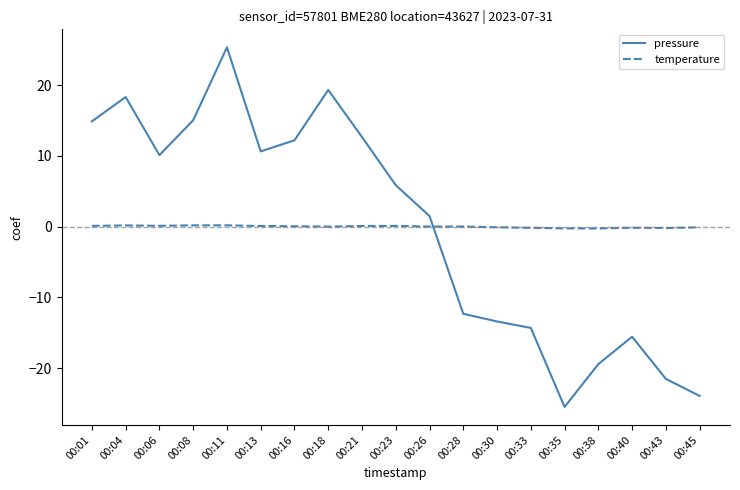

Rank the series at 00:26 from lowest to highest value.

temperature, pressure